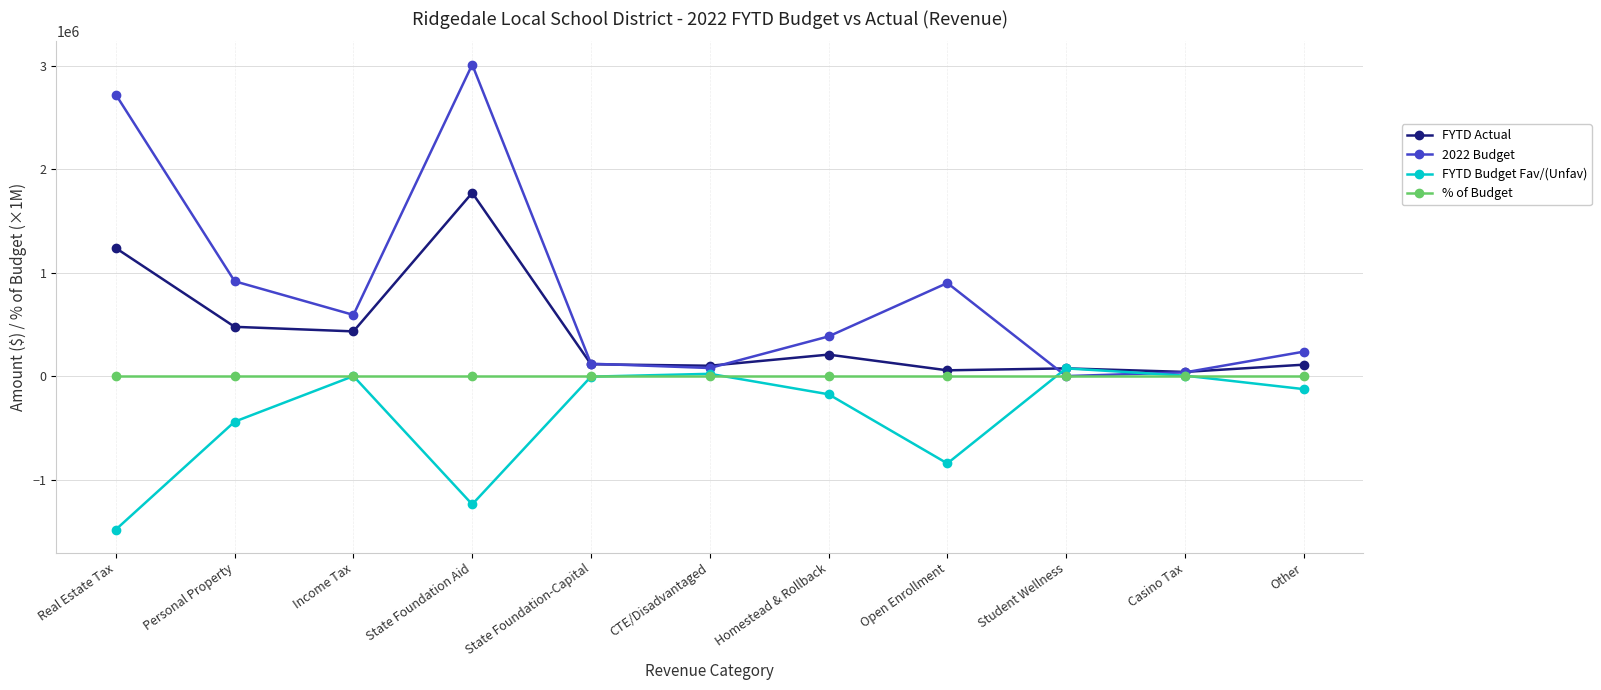

How many interior local valleys does the FYTD Budget Fav/(Unfav) series have?

2